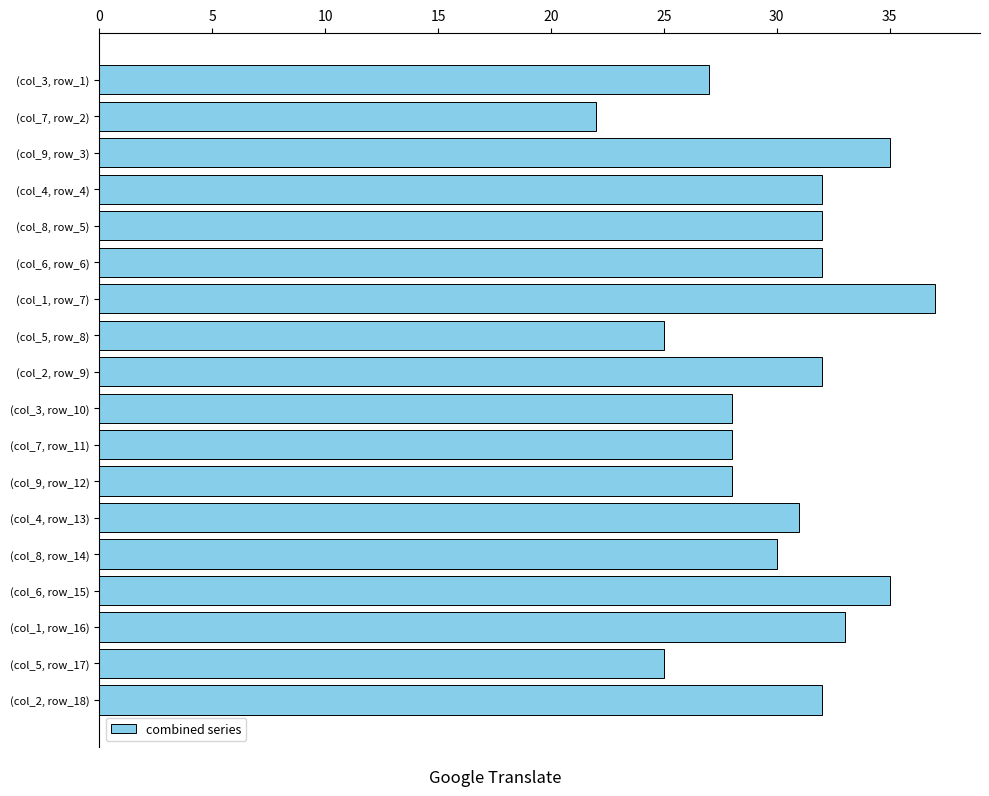

Which category has the lowest value across all series?

(col_7, row_2)